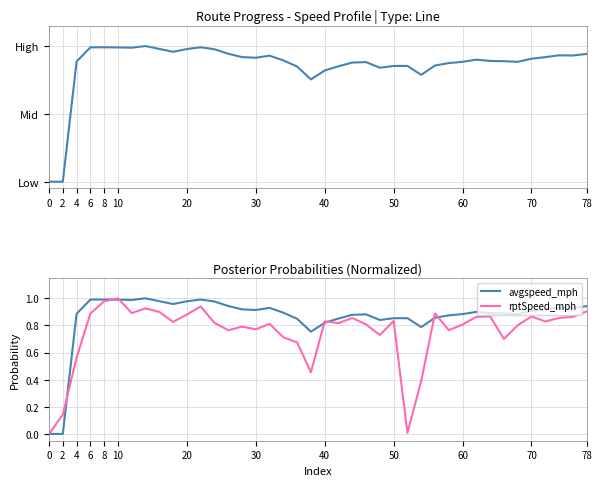

Which series has the widest spread of values?

avgspeed_mph